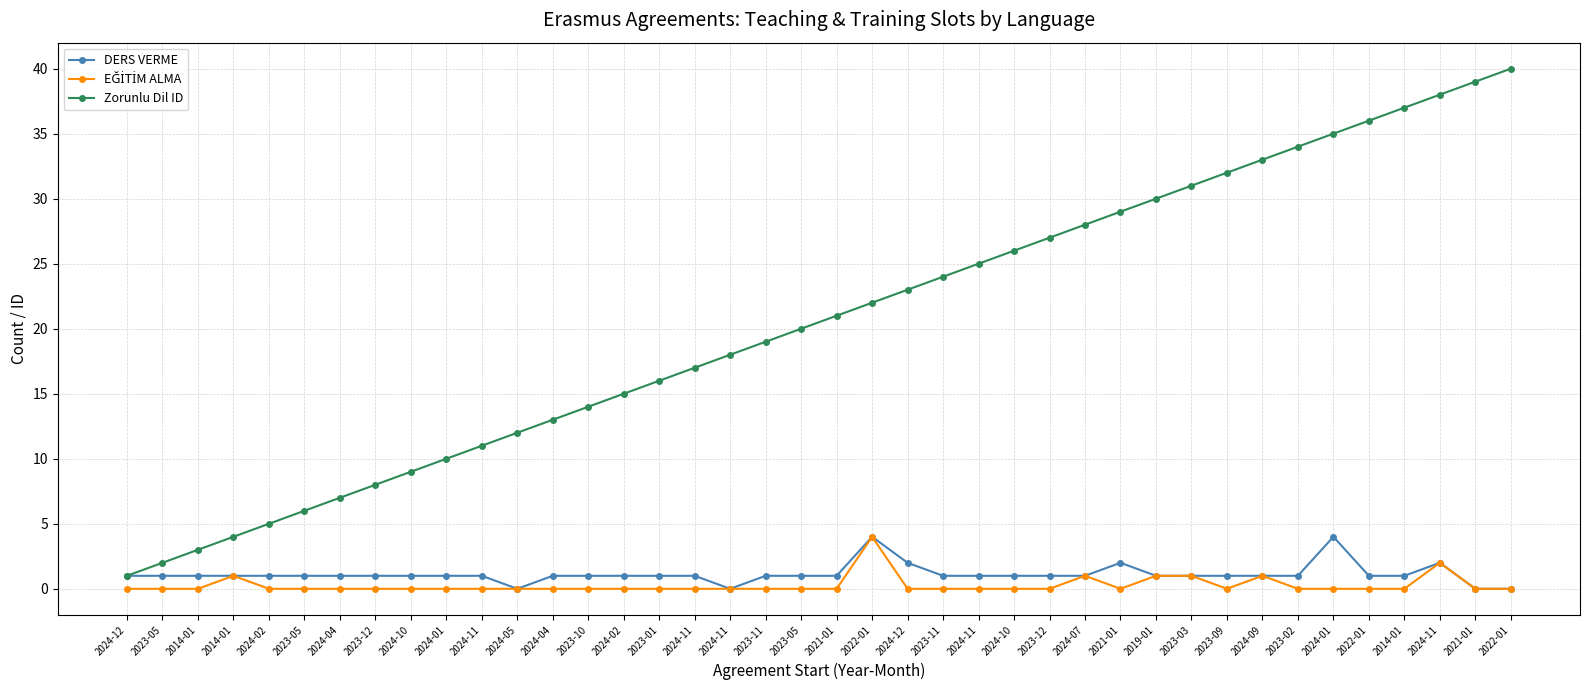

Between 2024-04 and 2023-02, which series saw the biggest shift?

Zorunlu Dil ID